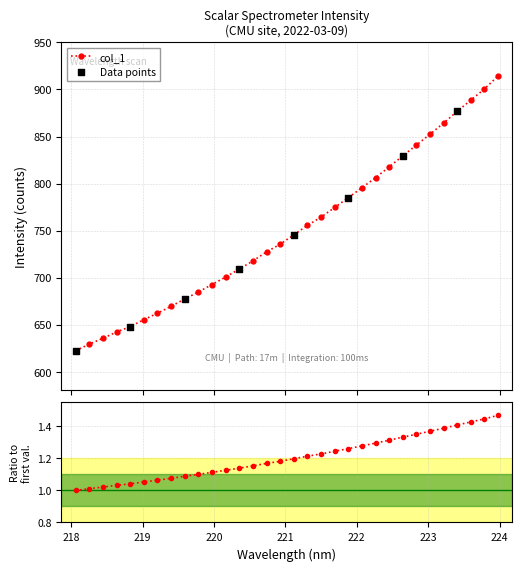

Approximately how many times larger is the value at 220.9264 compared to 220.7354?

1.0